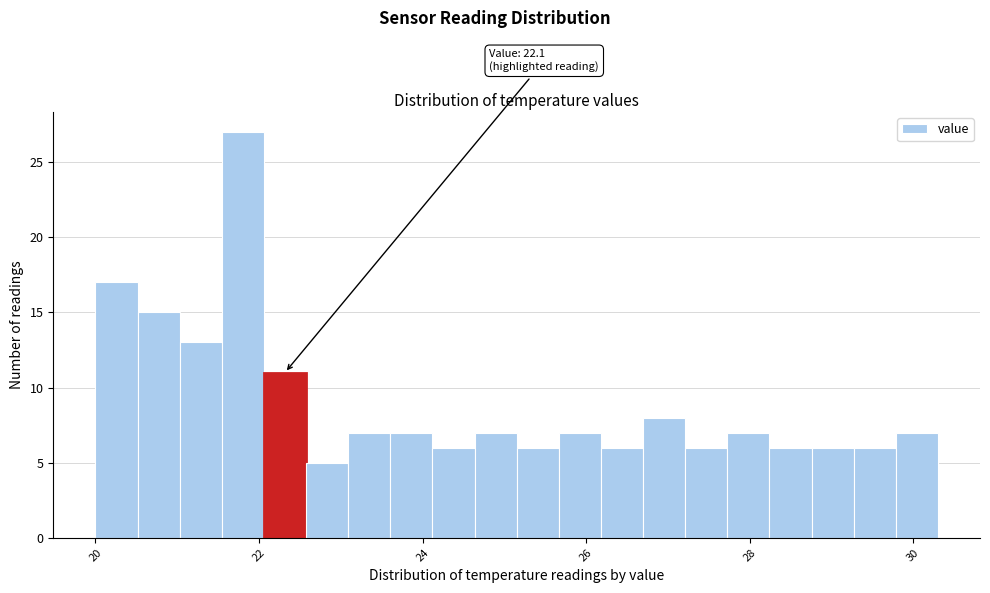

Read against the x-axis, roughly where is the centre of the tallest bar?

21.8